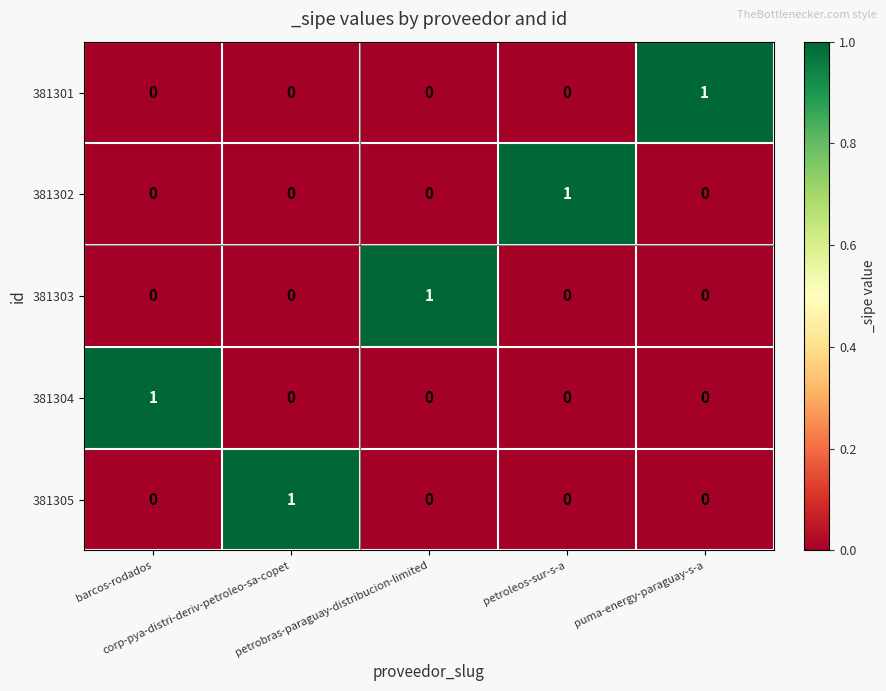

At how many categories does at least one series exceed 0?

5